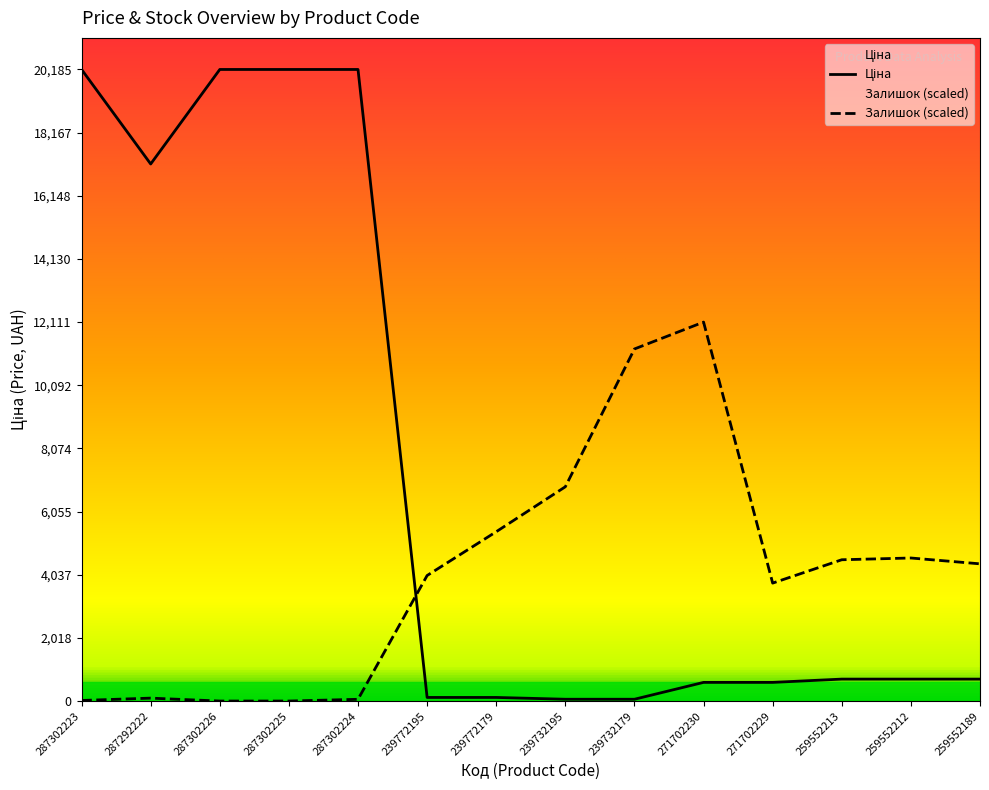

What is the label of the 3rd point from the right?

259552213